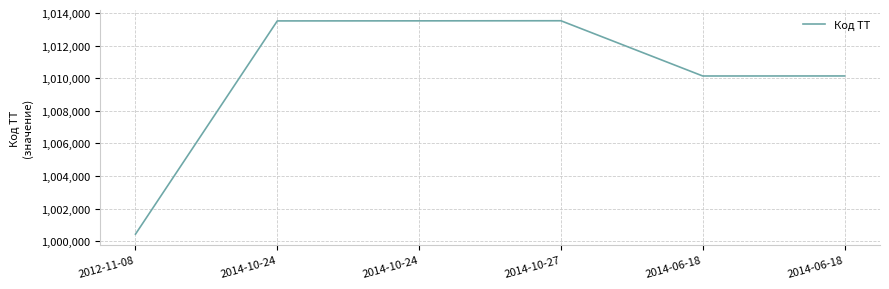

How many values are below 1013517?

3